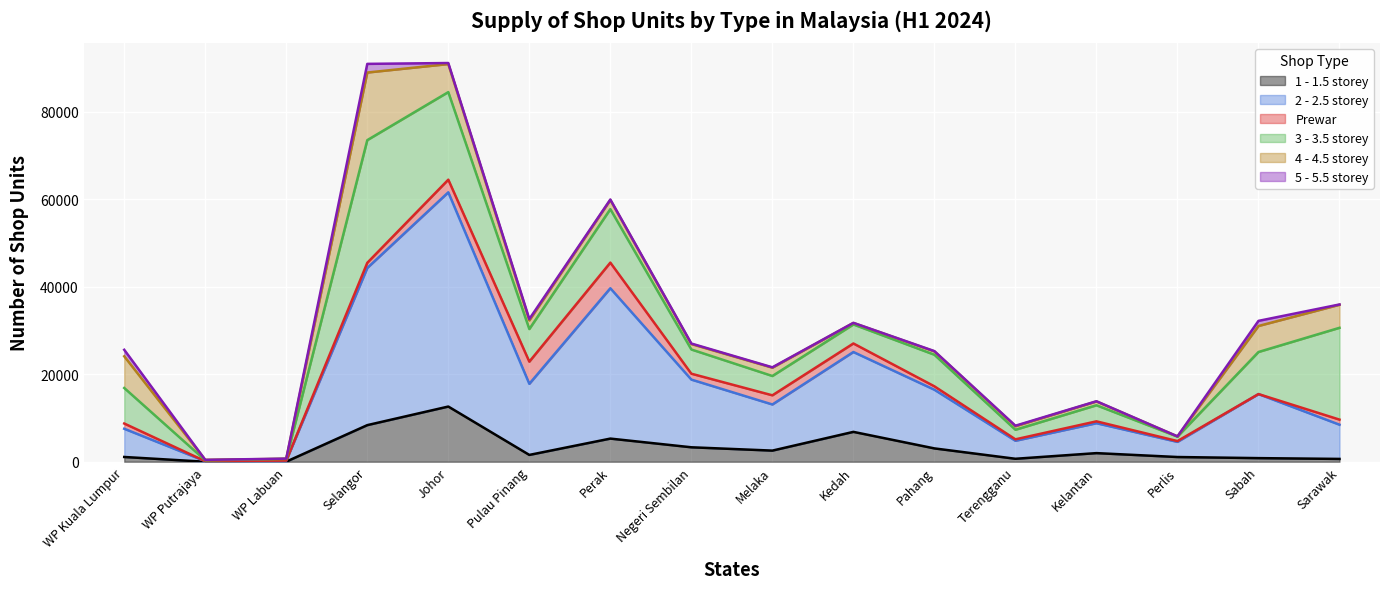

Does the chart display data point markers on the line(s)?

No